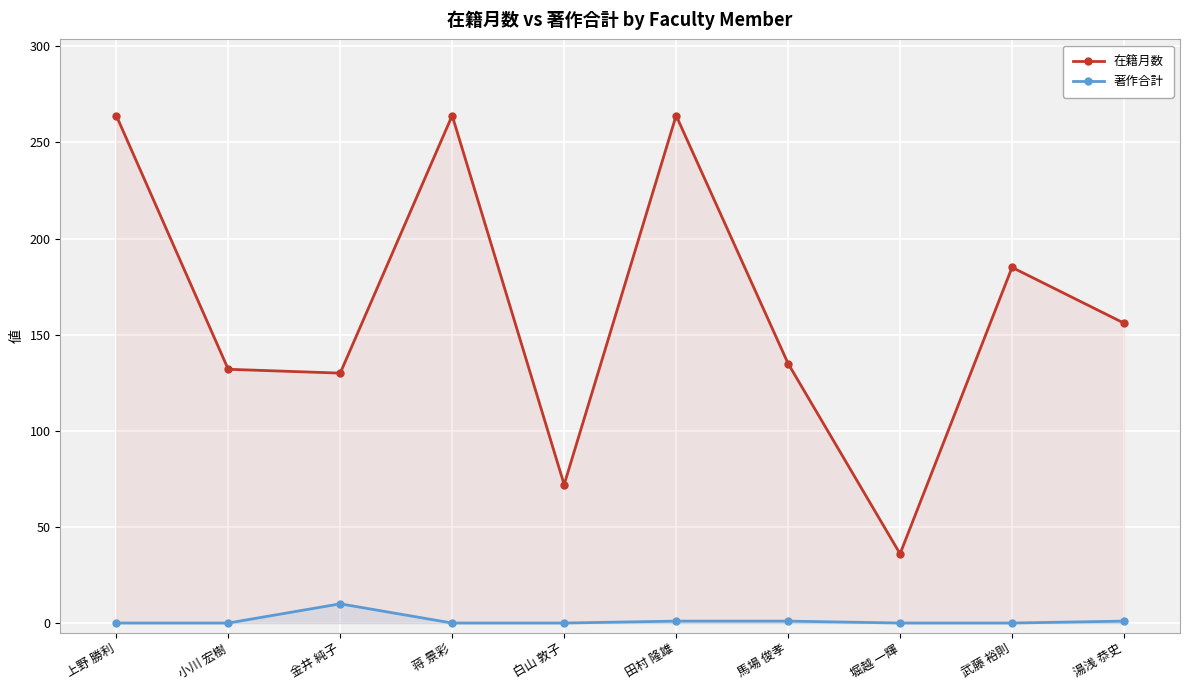

How many interior local peaks does the 在籍月数 series have?

3